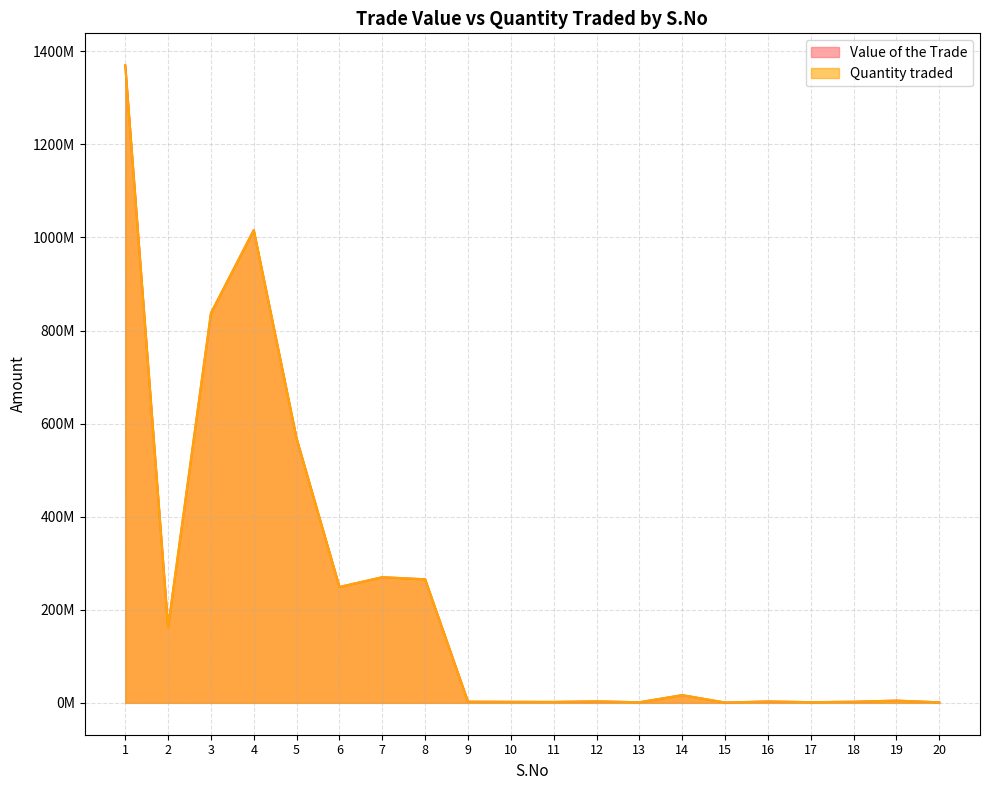

Between 7 and 10, which series saw the biggest shift?

Quantity traded